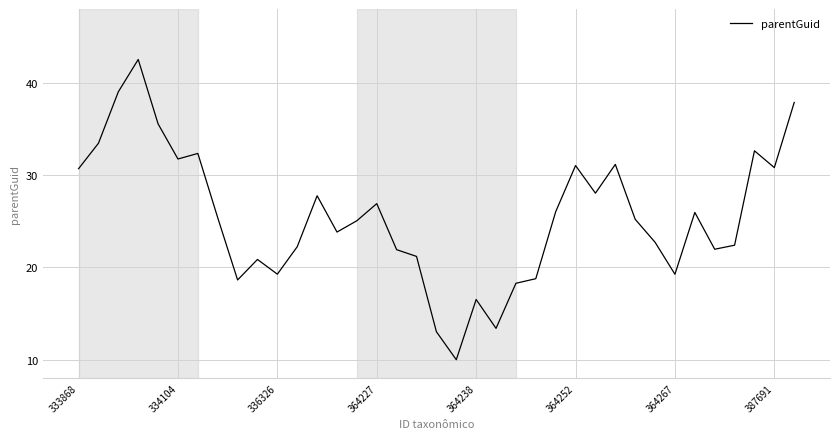

What is the greatest value displayed?

42.5